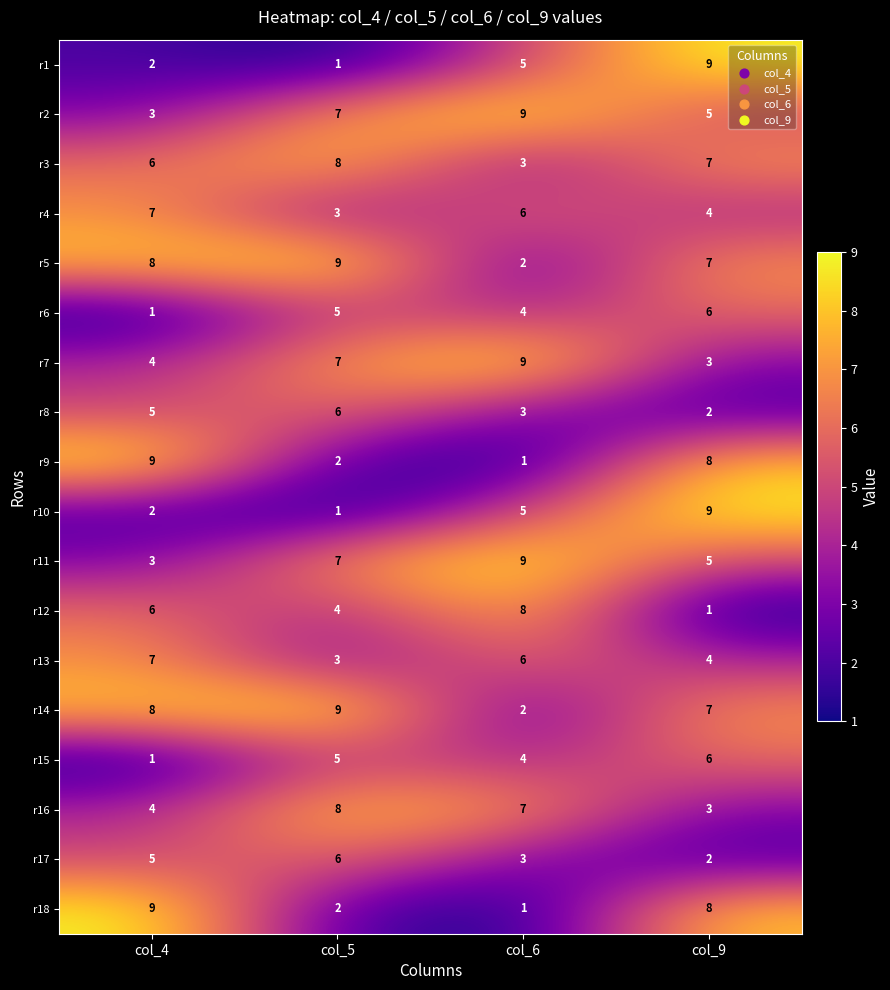

What is the difference between the second highest and minimum values in the r5 series?

6